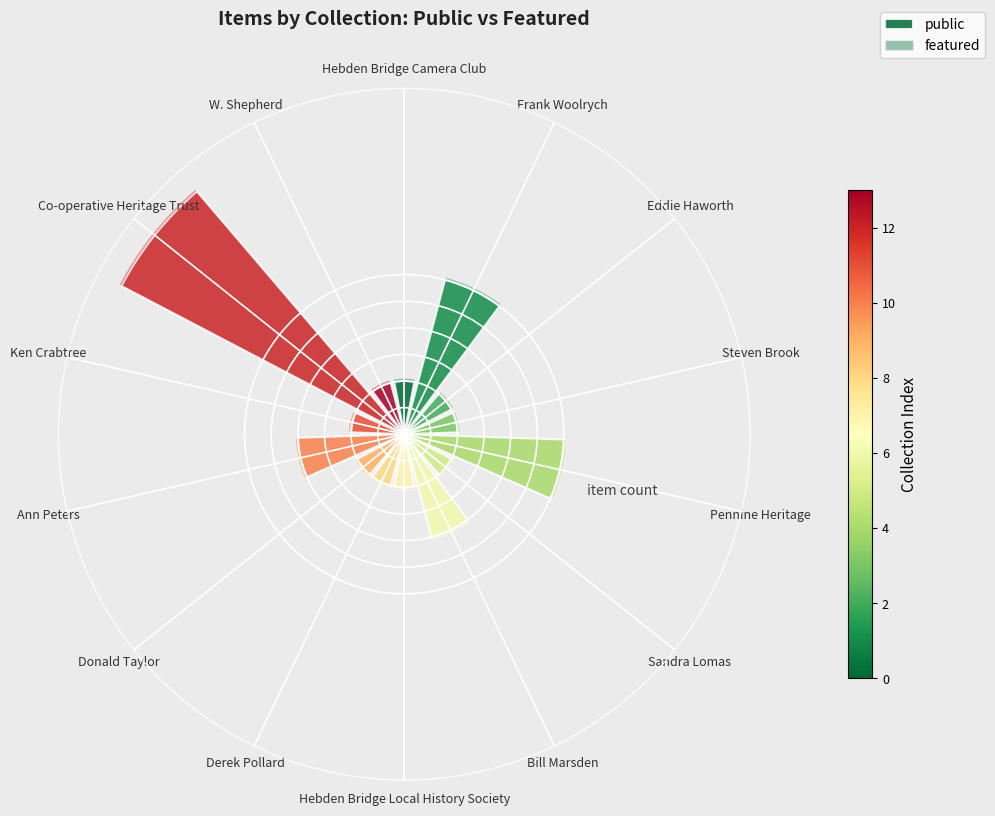

Are the bars grouped side by side (vs. stacked)?

No